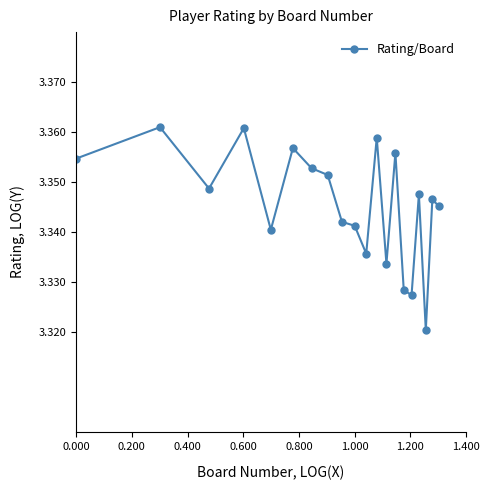

Count the values in the range 3 to 4.

20